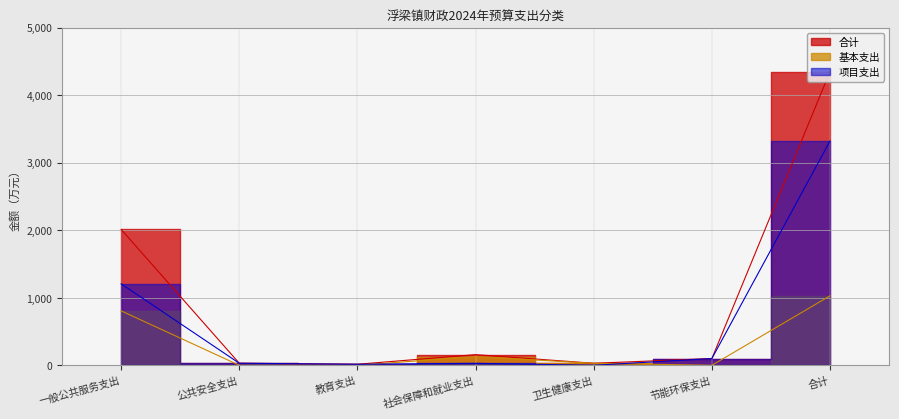

Is this an area chart (filled region under the line)?

No